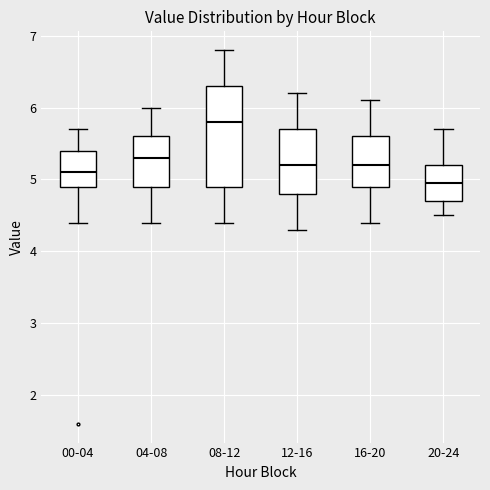

Reading left to right, read every box against the y-axis: the position of its median line, the range the box covers, and the ends of its whiskers. The values are not printed on the chart, so give them approximately, as read against the axis.

00-04: median 5.1, box 4.9 to 5.4, whiskers 4.4 to 5.7
04-08: median 5.3, box 4.9 to 5.6, whiskers 4.4 to 6.0
08-12: median 5.8, box 4.9 to 6.3, whiskers 4.4 to 6.8
12-16: median 5.2, box 4.8 to 5.7, whiskers 4.3 to 6.2
16-20: median 5.2, box 4.9 to 5.6, whiskers 4.4 to 6.1
20-24: median 5.0, box 4.7 to 5.2, whiskers 4.5 to 5.7